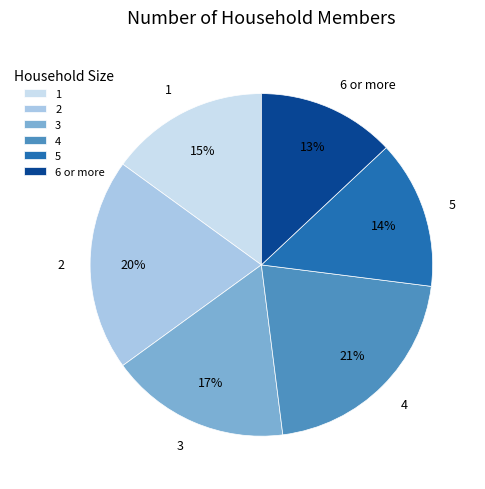

To the nearest percent, what portion does 2 represent?

20%